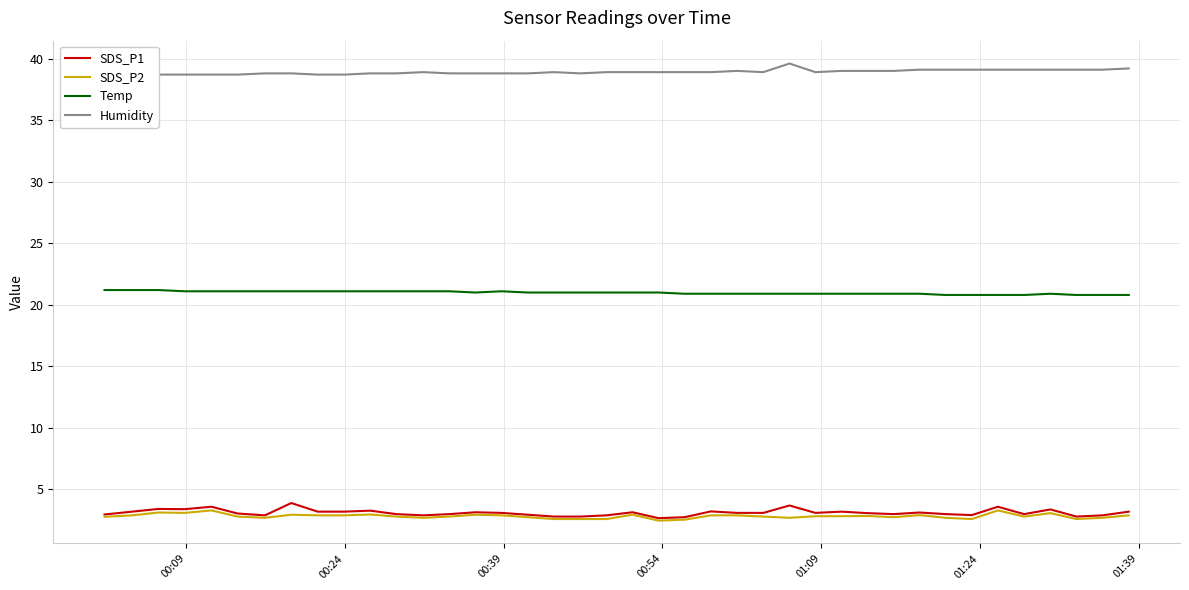

True or false: SDS_P2 and Humidity intersect in this chart.

False